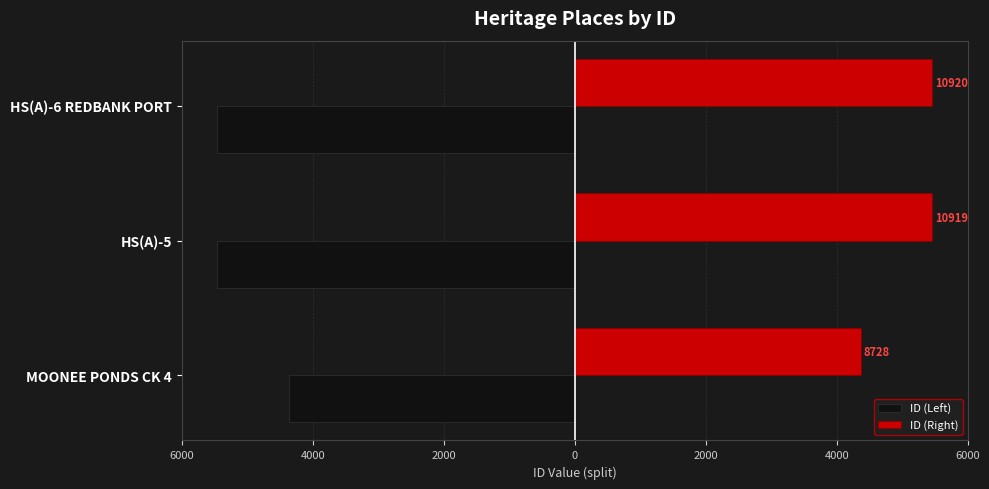

What are all the series names shown in the legend?

ID (Left), ID (Right)